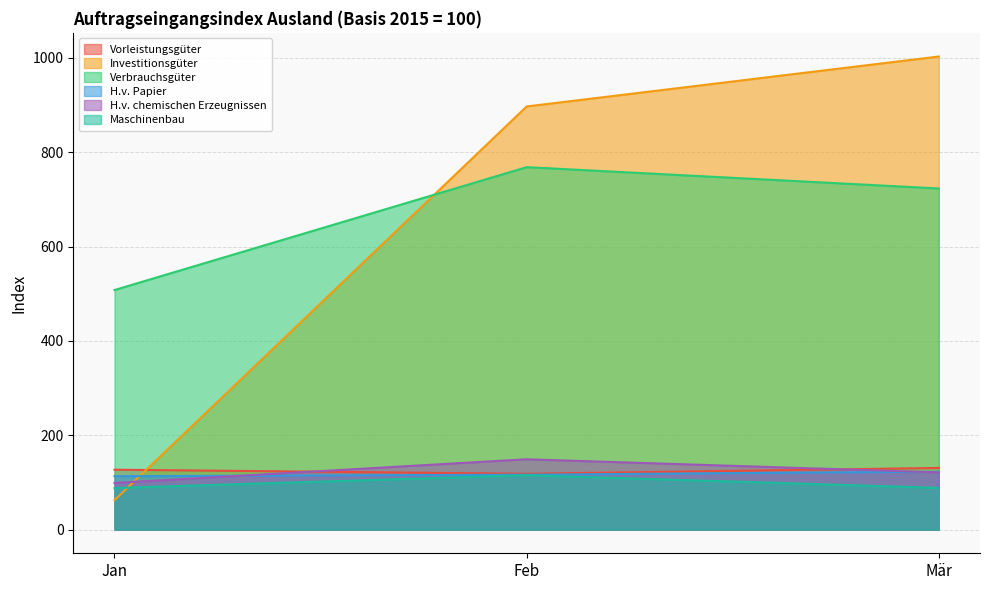

Which series changed the most between Jan and Feb?

Investitionsgüter